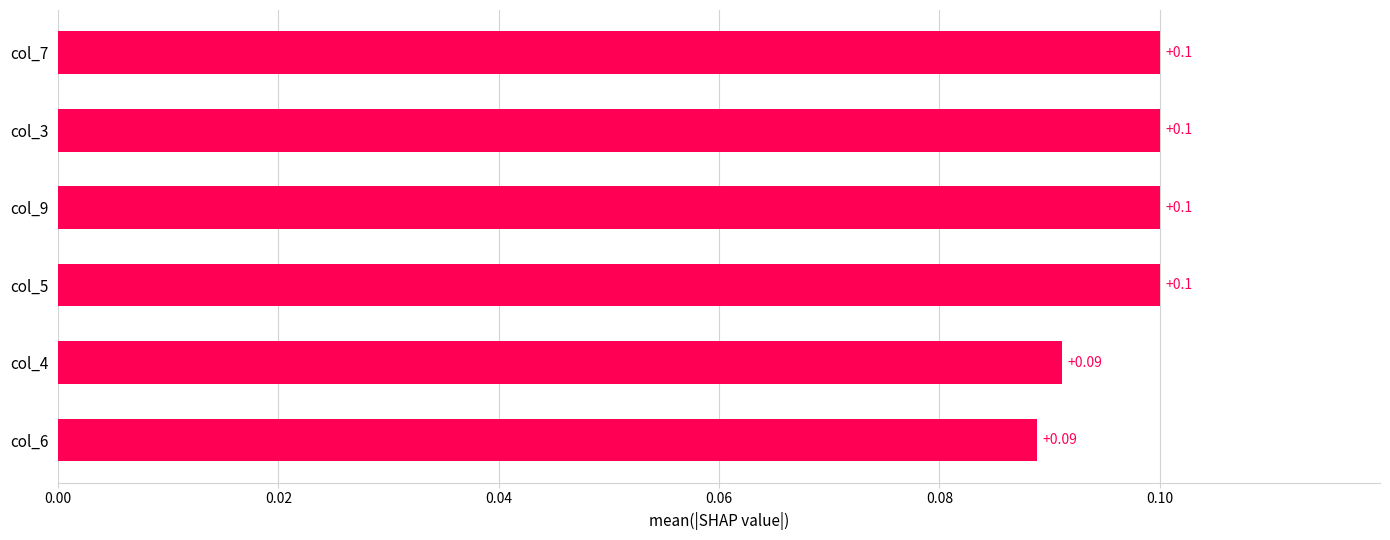

What is the sum of all values?

0.6